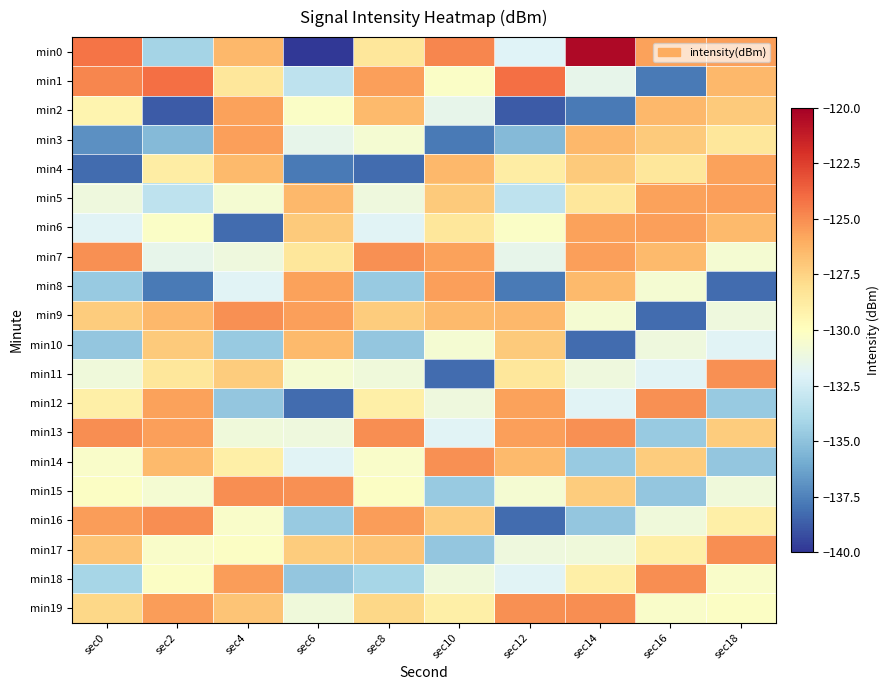

What is the maximum value shown in the chart?

-120.4